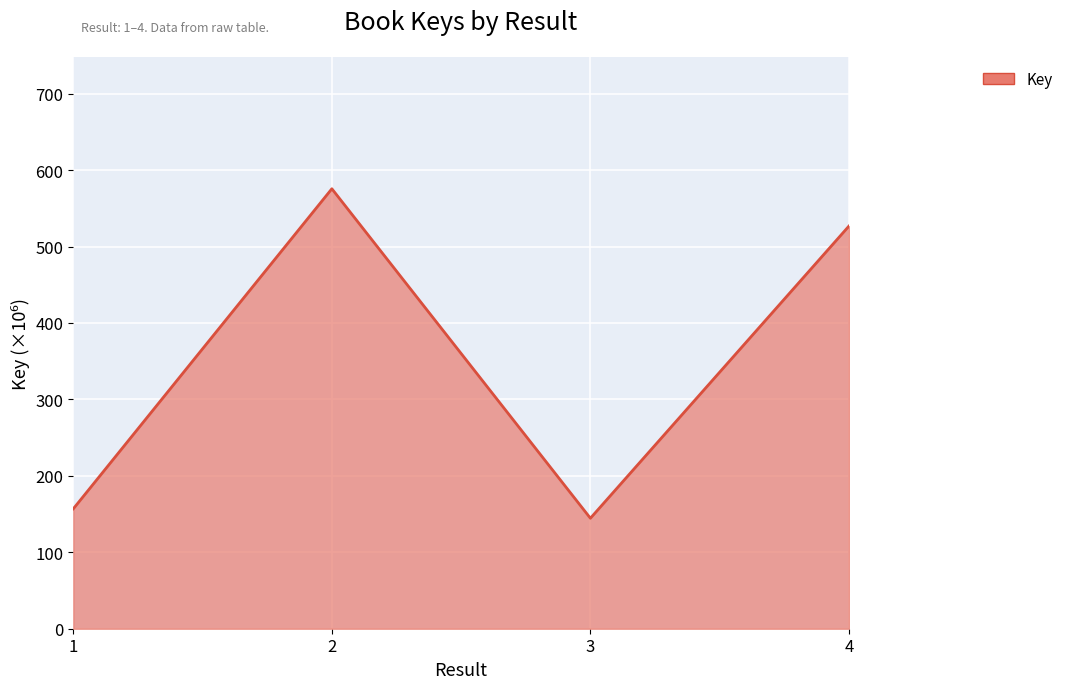

What is the greatest value displayed?

575.6